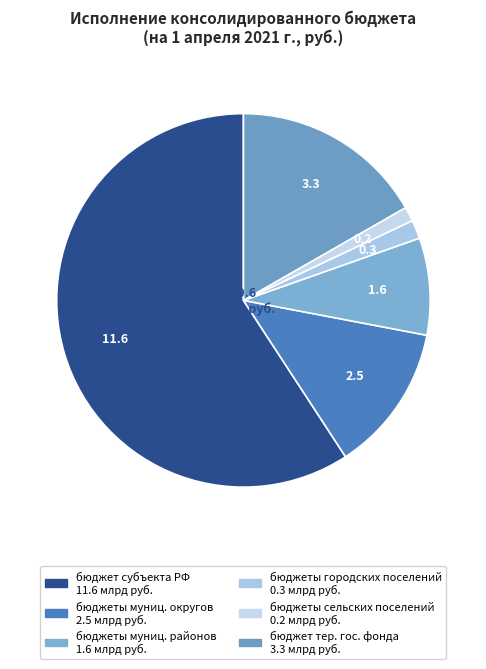

Which slice represents more than half of the pie?

бюджет субъекта Российской Федерации